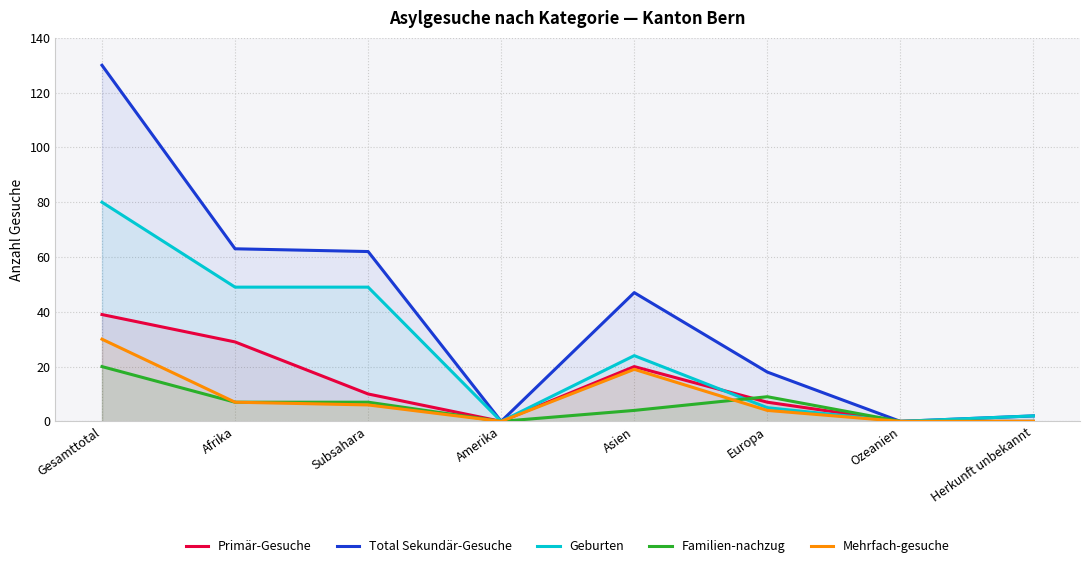

What are all the series names shown in the legend?

Primär-Gesuche, Total Sekundär-Gesuche, Geburten, Familien-nachzug, Mehrfach-gesuche